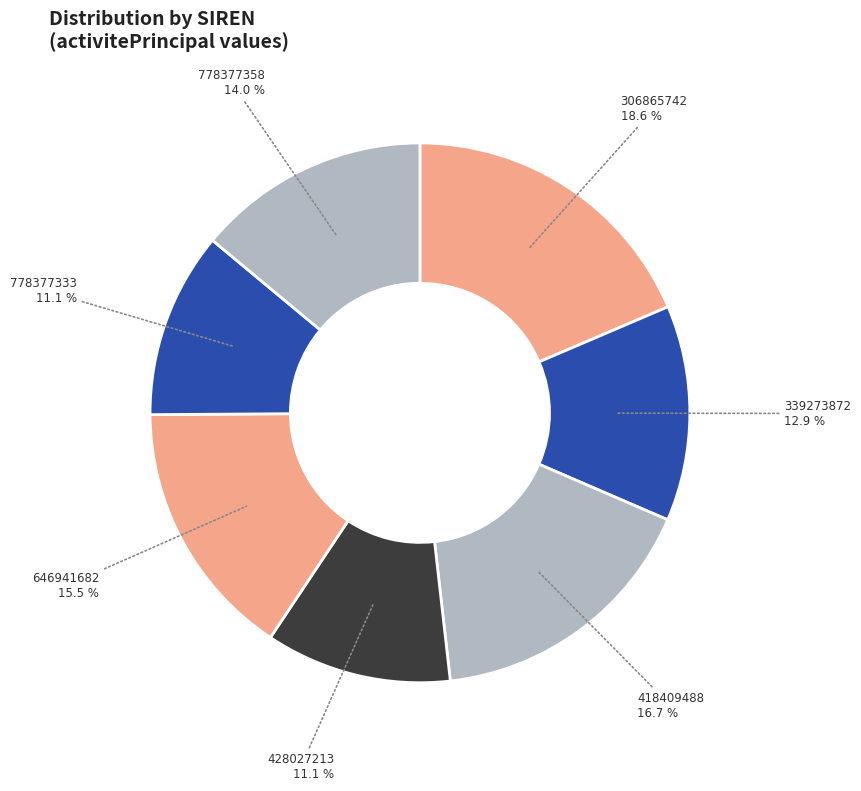

Is the sum of 306865742 and 646941682 greater than half?

No